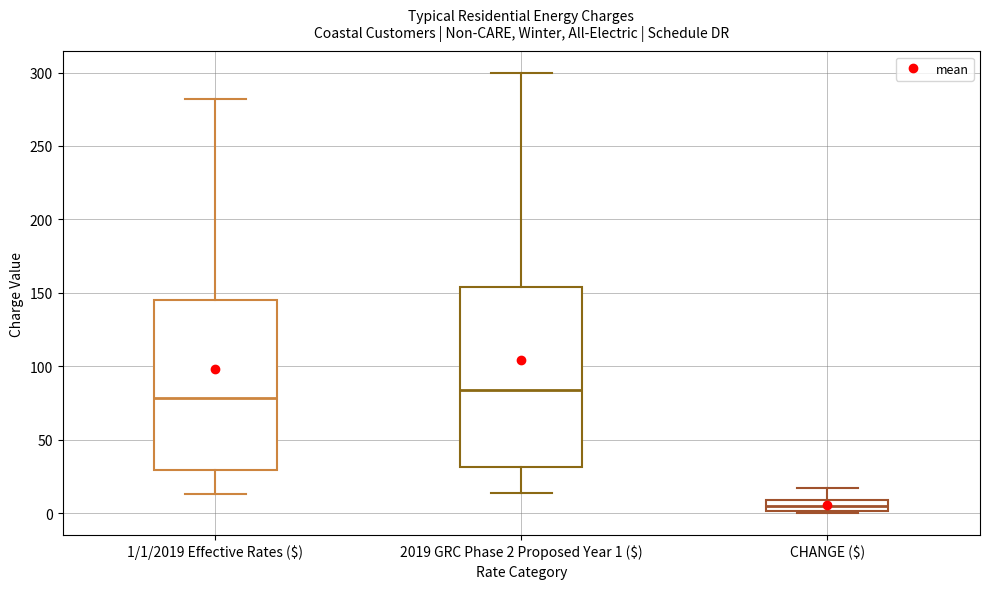

Which box is the tallest, from its lower edge to its upper edge?

2019 GRC Phase 2 Proposed Year 1 ($)